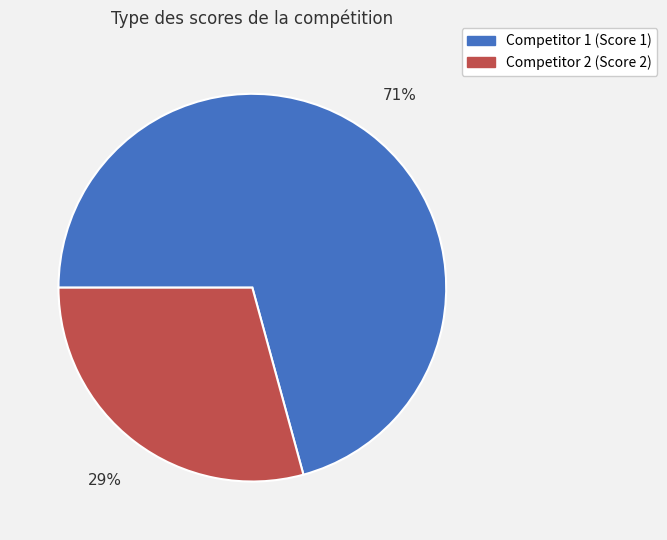

How many slices are in this pie chart?

2